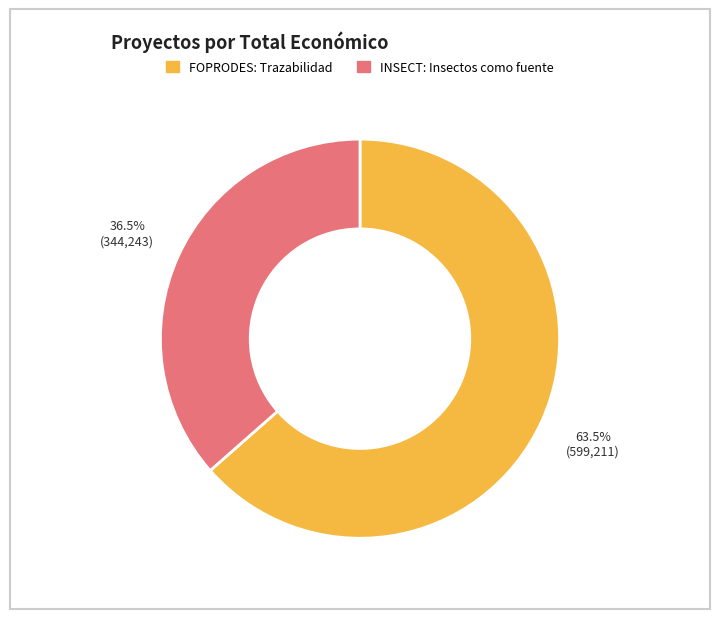

Combined, what portion of the pie is FOPRODES: Trazabilidad and INSECT: Insectos como fuente?

100.0%